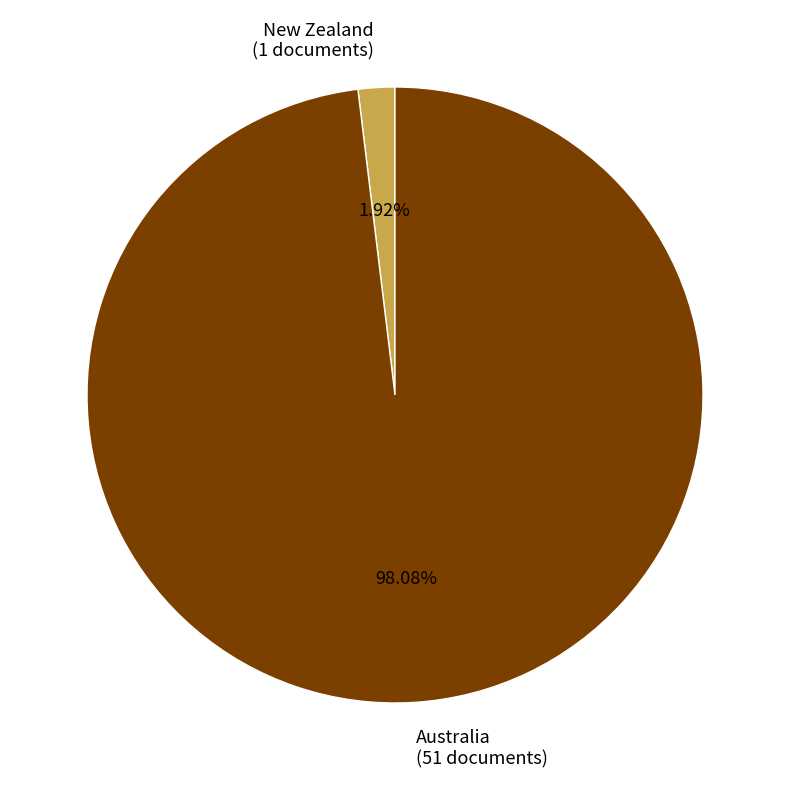

Is it true that Australia is 89% of the pie?

False